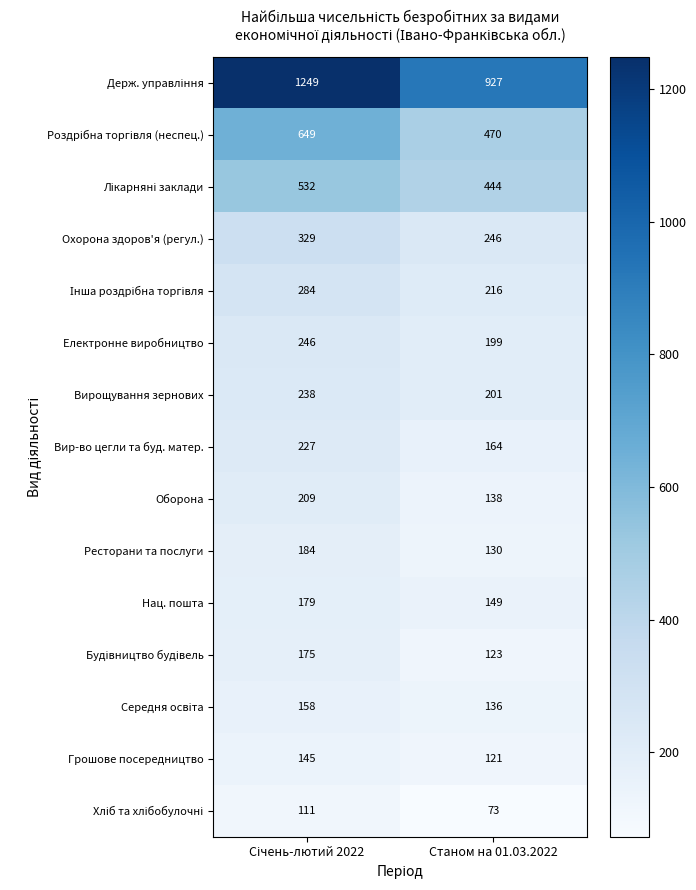

What is the lowest value of the Ресторани та послуги series?

130